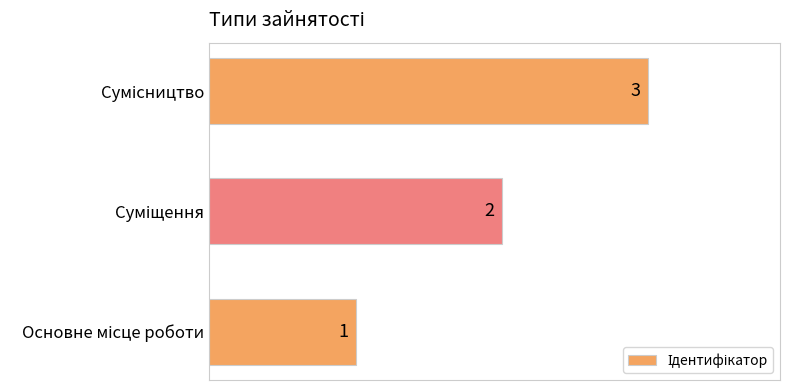

What is the sum of all values?

6